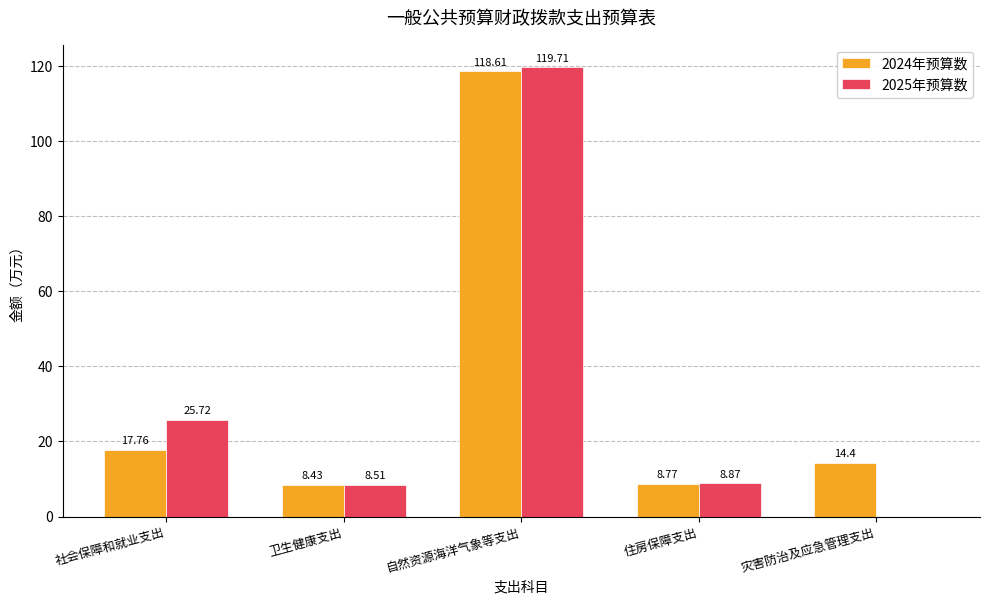

How many groups of bars are there?

5